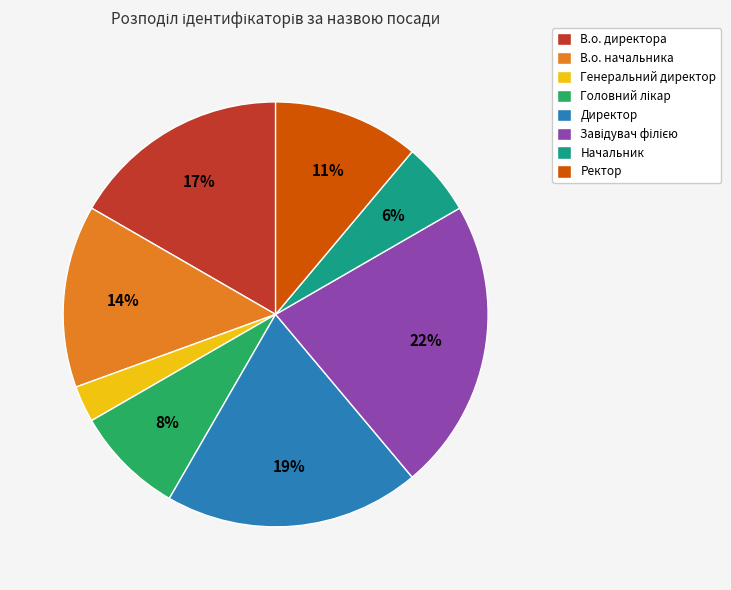

Is there any slice that represents more than half of the pie?

No